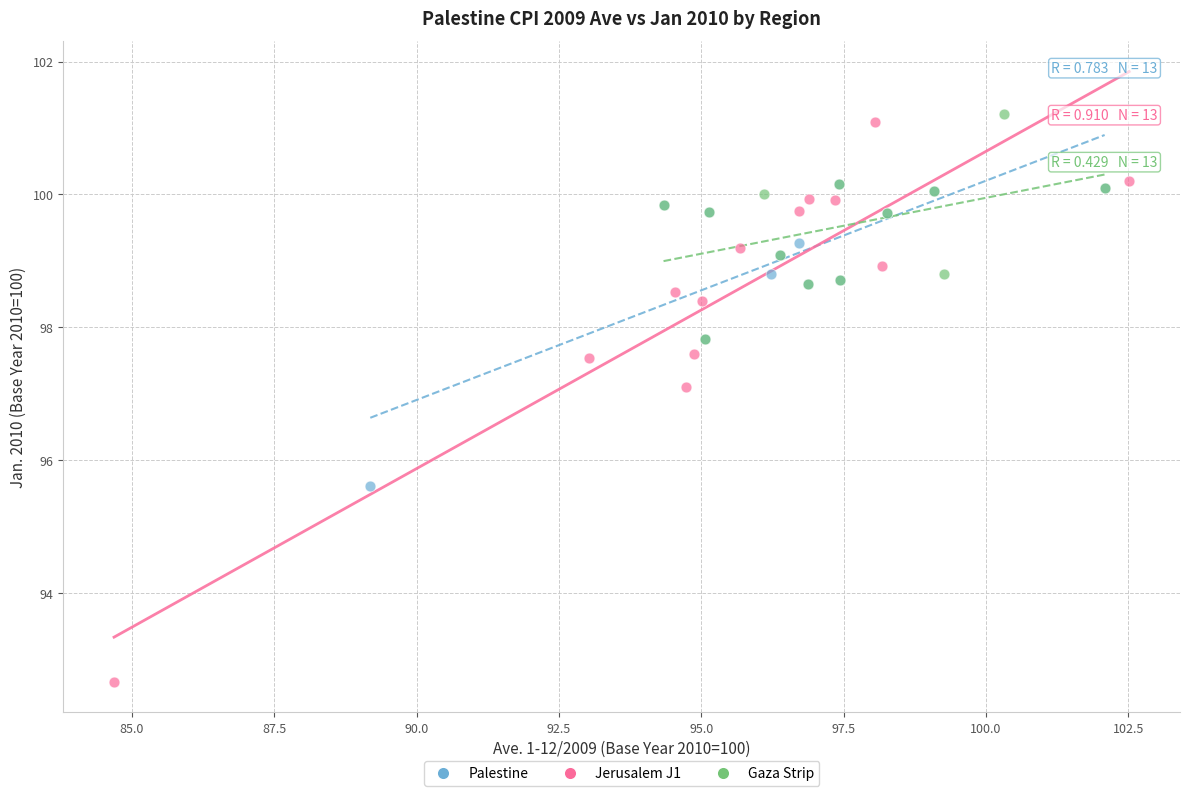

Which series contains the highest Y value?

Gaza Strip